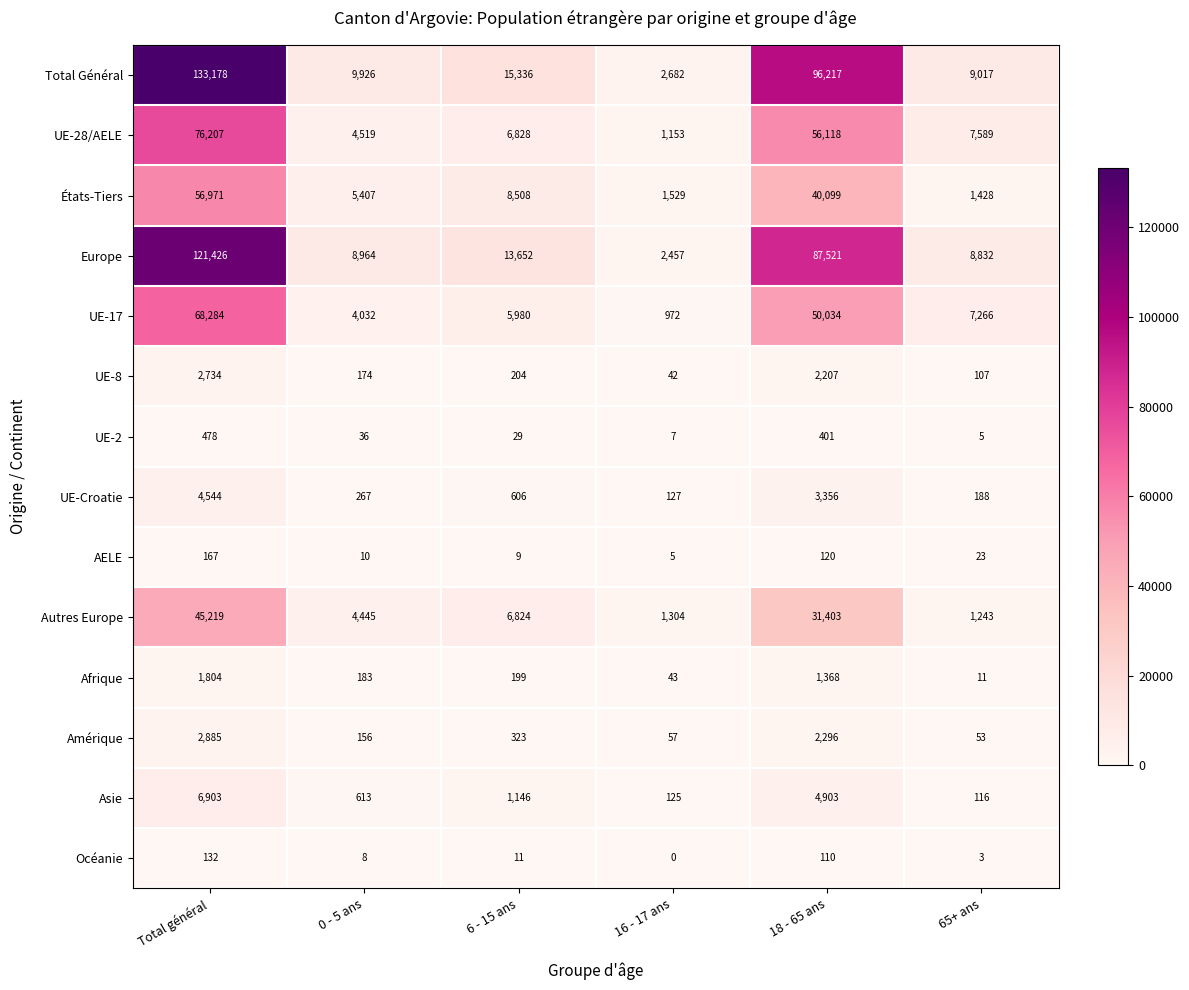

Which series changed the most between Total général and 16 - 17 ans?

Total Général